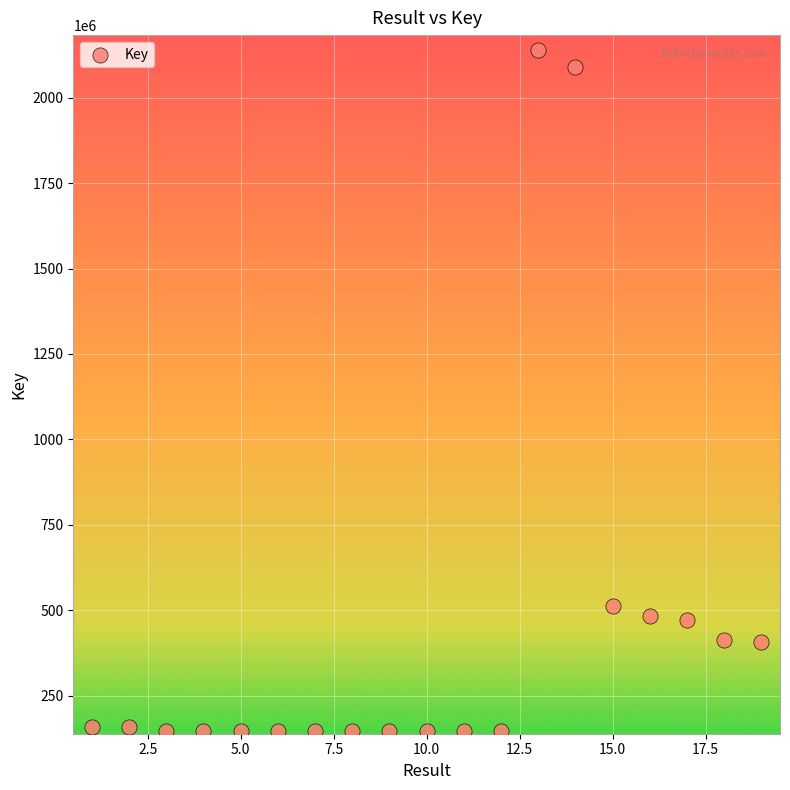

What Y value in the scatter plot is closest to 1143199062?

512127722